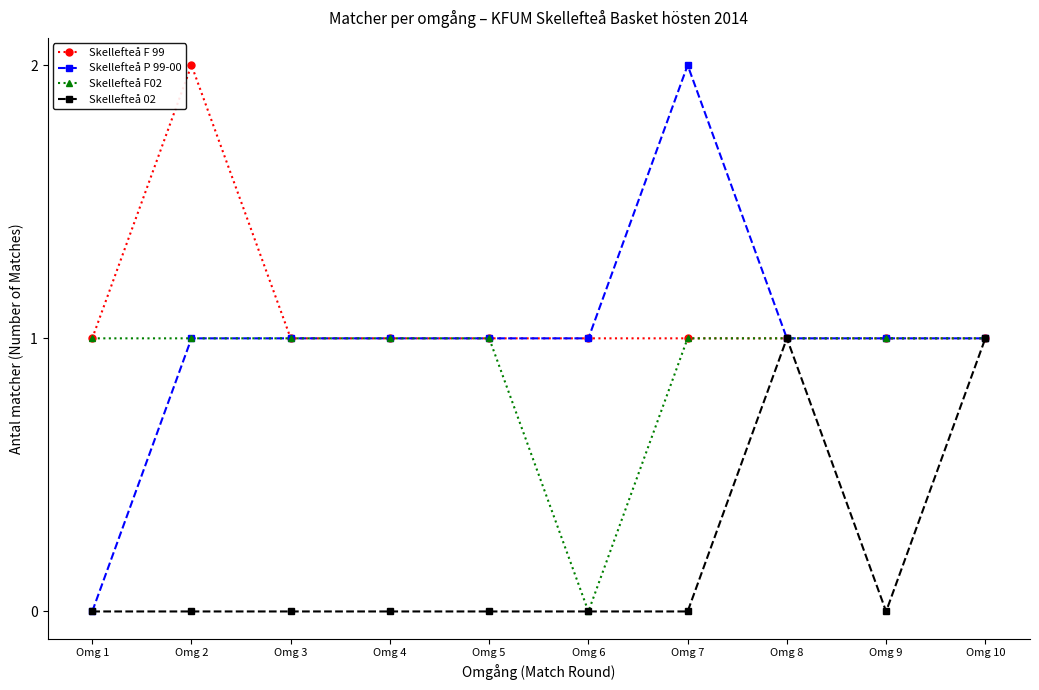

Does the chart display data point markers on the line(s)?

Yes